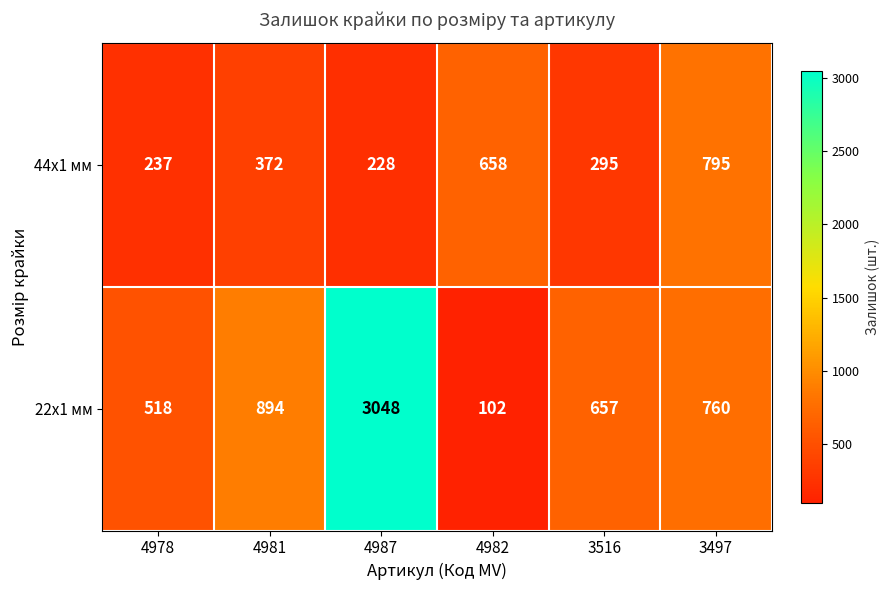

Reading right to left, transcribe all the data shown in this chart.

44x1 мм: 795	295	658	228	372	237
22x1 мм: 760	657	102	3048	894	518